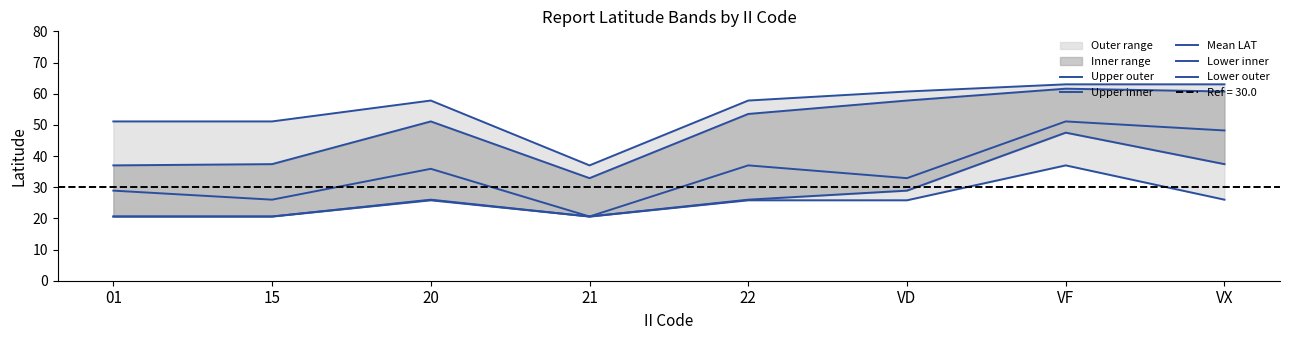

What is the spread (max minus min) of values at VF?

26.0